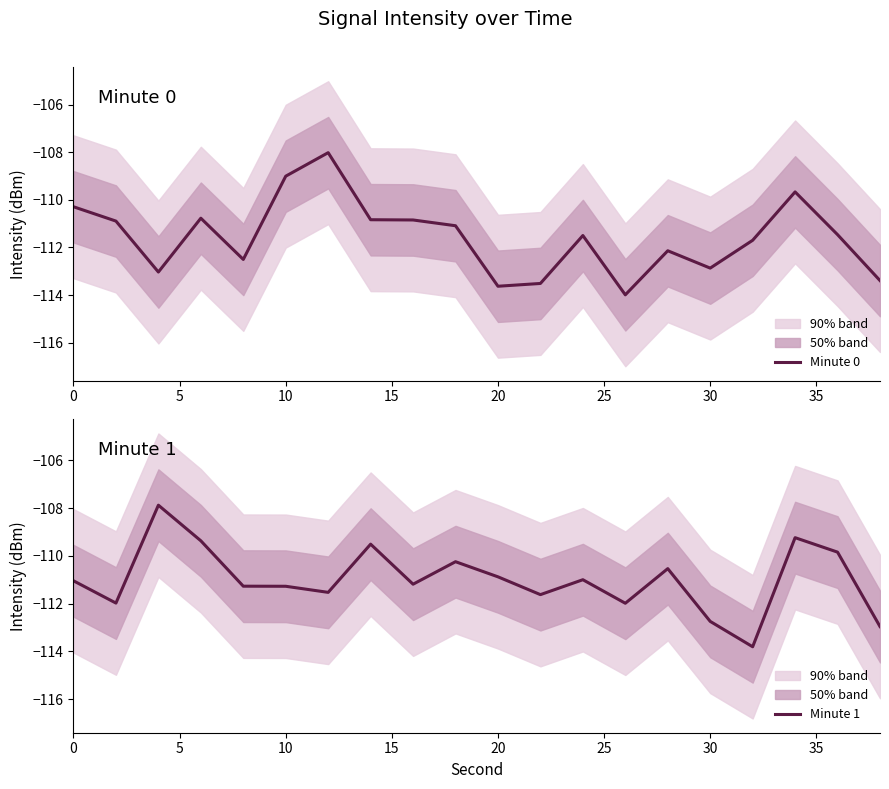

The Minute 1 series shows -109.5 at 35. True or false?

True